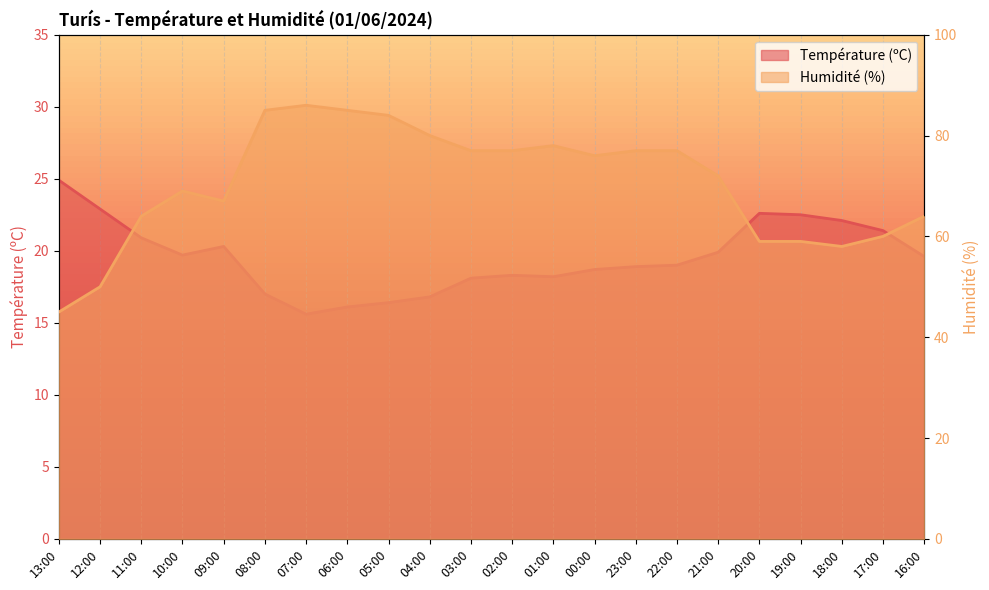

What value does the Température (ºC) series have at 02:00?

18.3